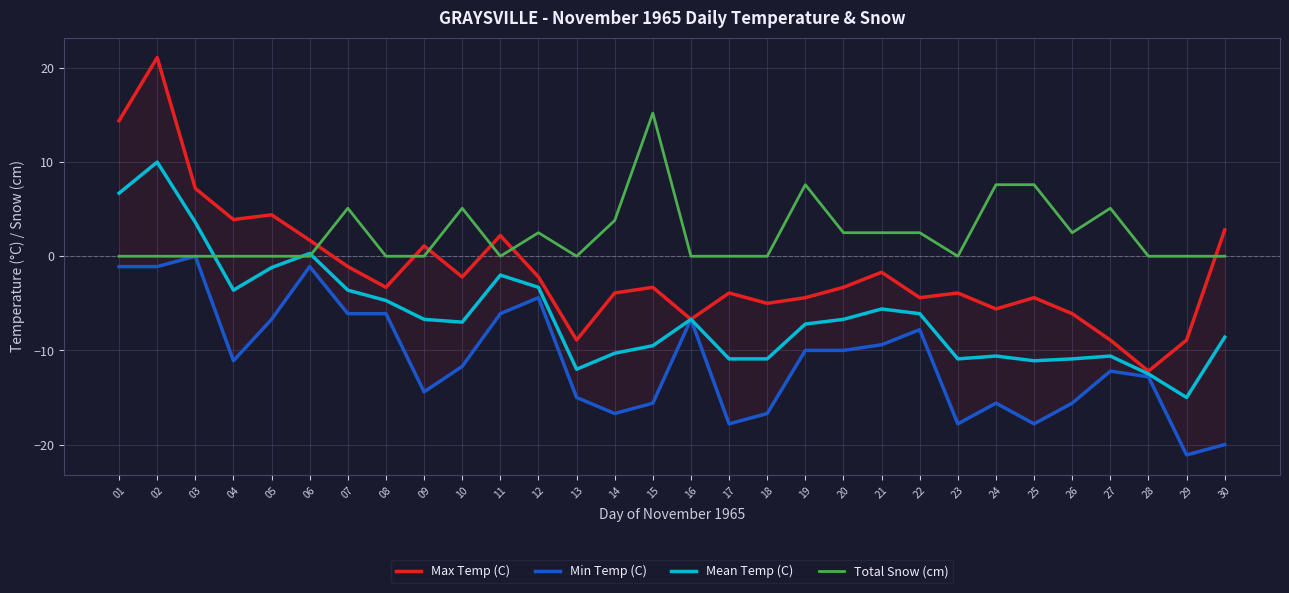

At which category does Mean Temp (C) reach its first local peak?

02